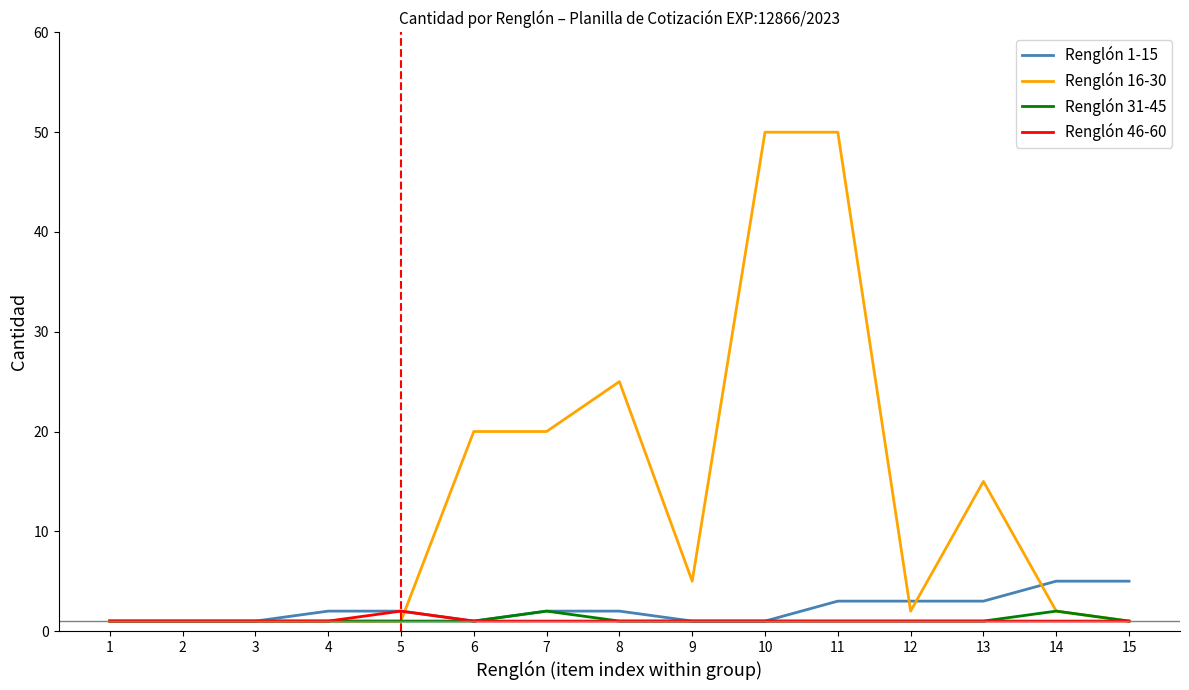

Is the value of Renglón 16-30 at 11 greater than the value of Renglón 31-45 at 3?

Yes